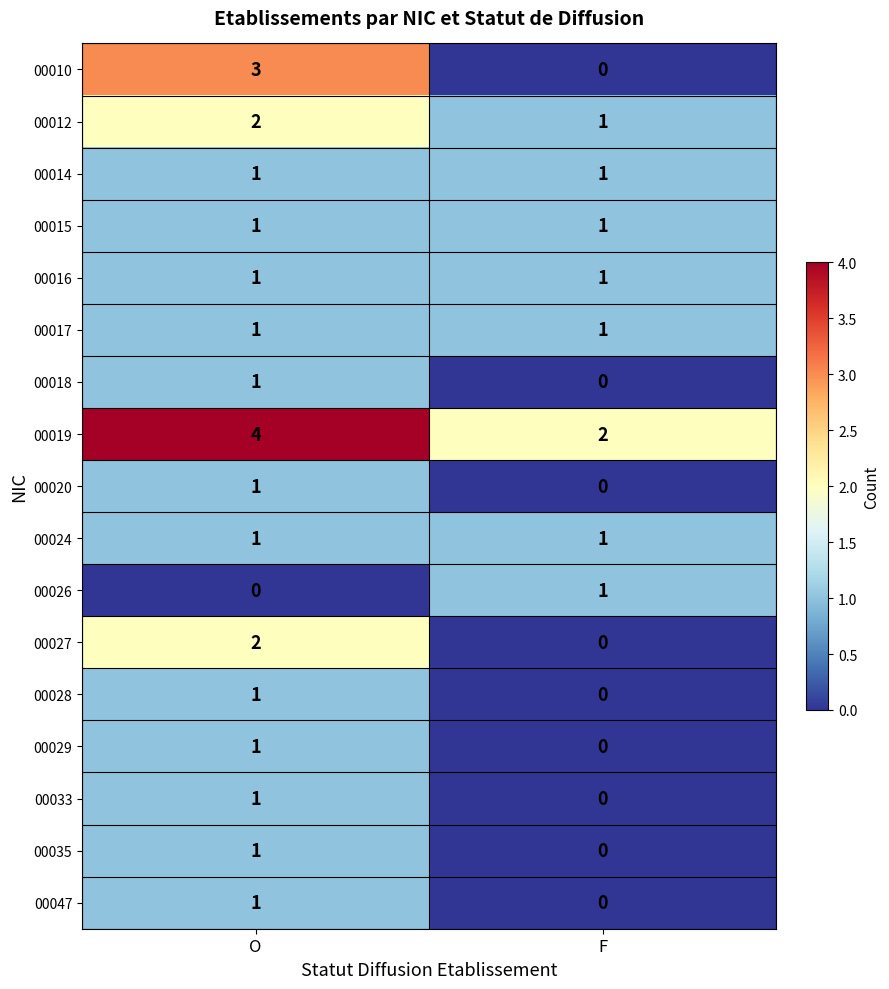

List the labels in order of 00018 value, largest first.

O, F